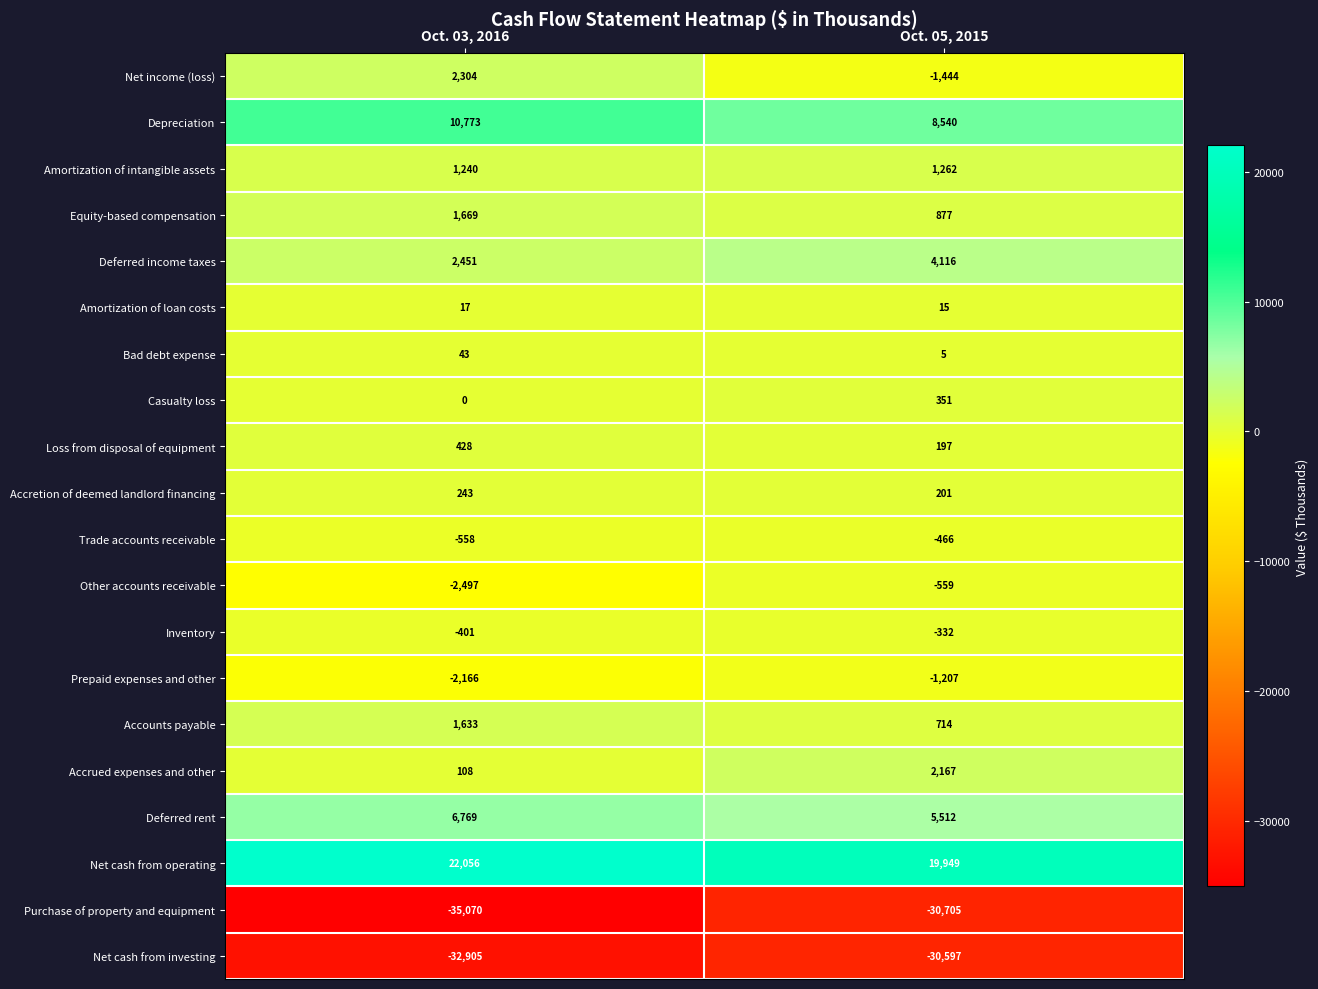

True or false: Accrued expenses and other has a value of 2167 at Oct. 05, 2015.

True